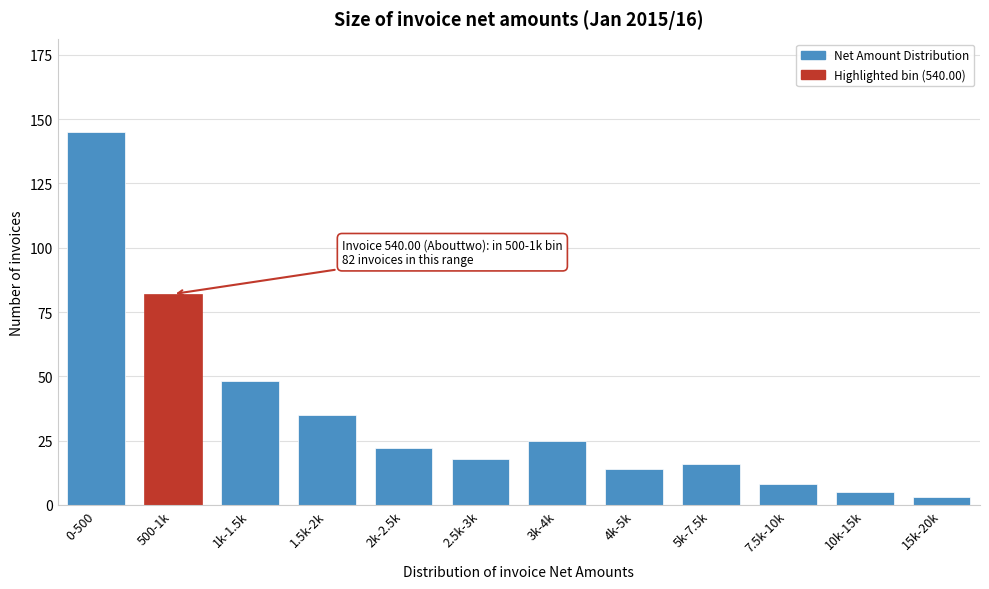

Reading left to right, list all the values displayed in this chart.

145	82	48	35	22	18	25	14	16	8	5	3